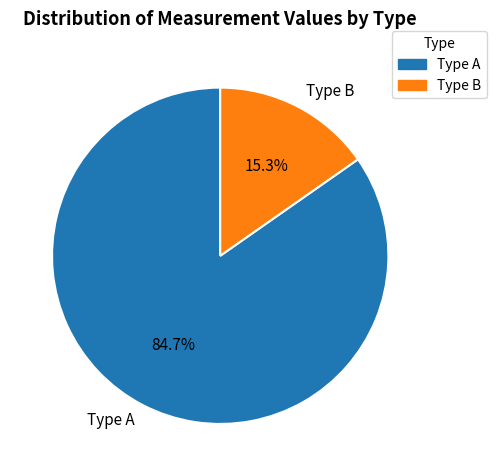

How many segments does this pie chart have?

2